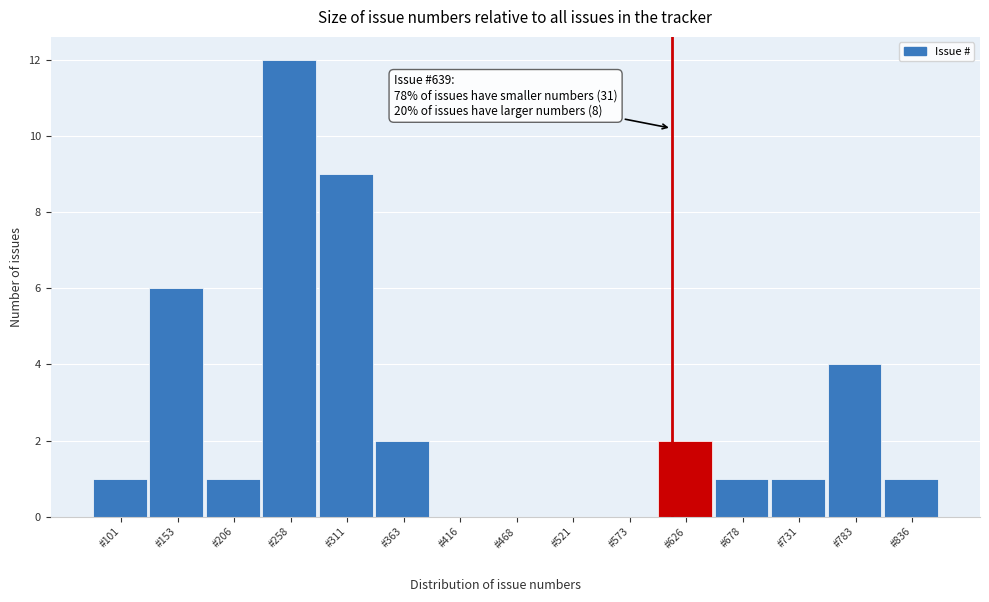

Reading left to right, what are all the values shown in this chart?

#101=1	#153=6	#206=1	#258=12	#311=9	#363=2	#416=0	#468=0	#521=0	#573=0	#626=2	#678=1	#731=1	#783=4	#836=1